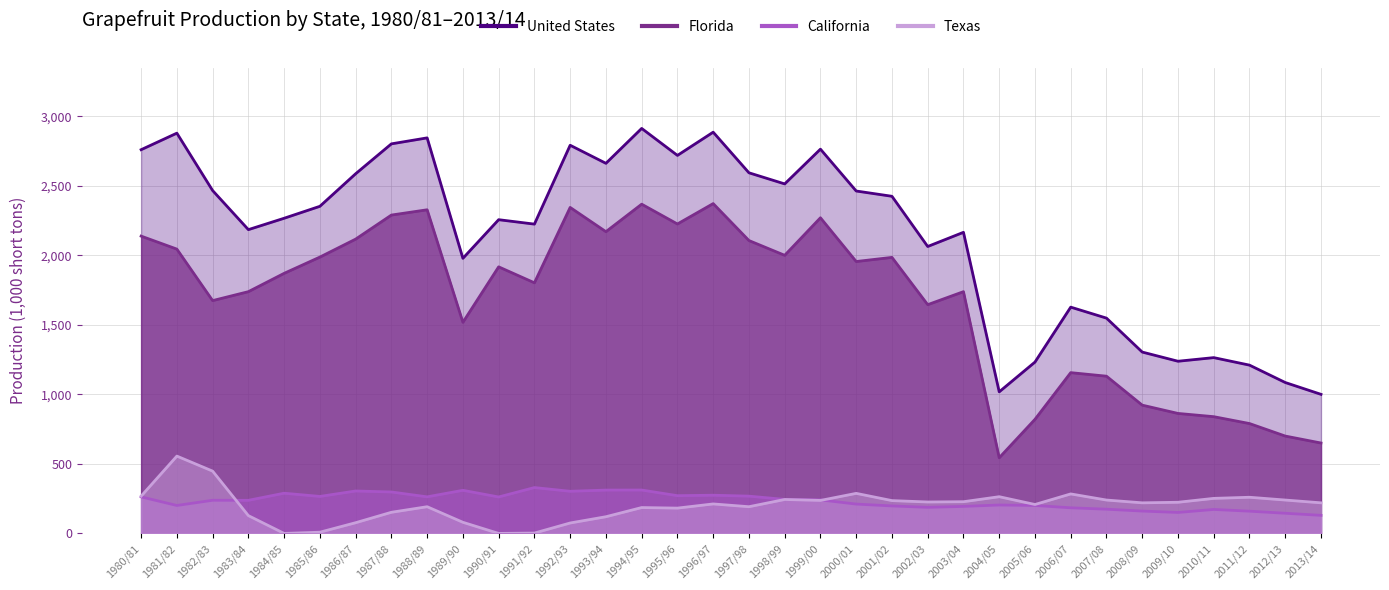

What is the average value of the Texas series?

198.5